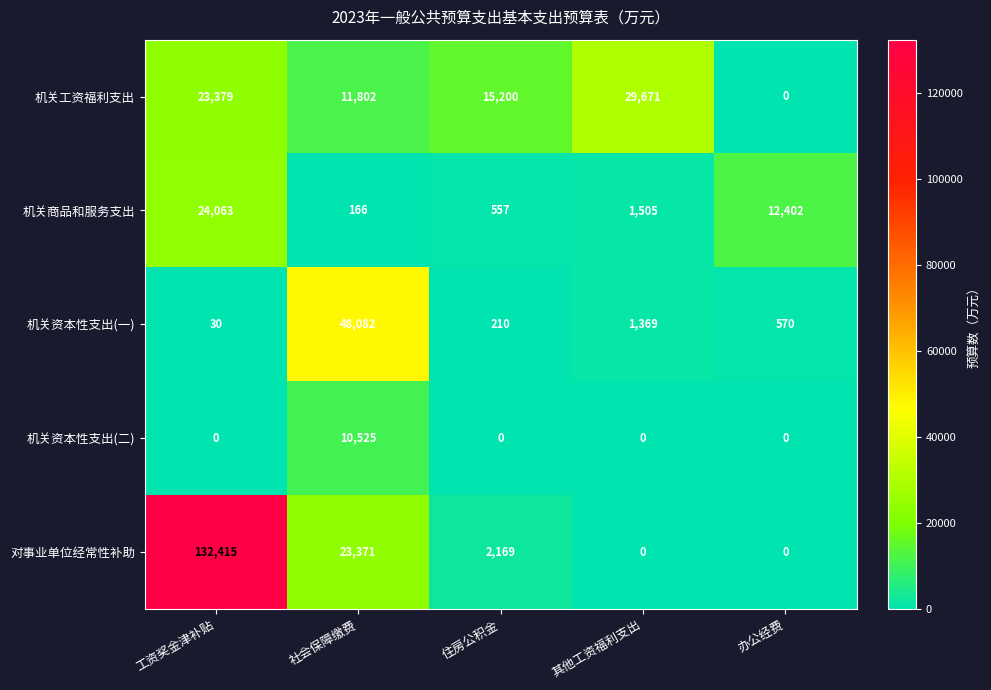

Rank the categories by 机关资本性支出(一) value from lowest to highest.

工资奖金津补贴, 住房公积金, 办公经费, 其他工资福利支出, 社会保障缴费